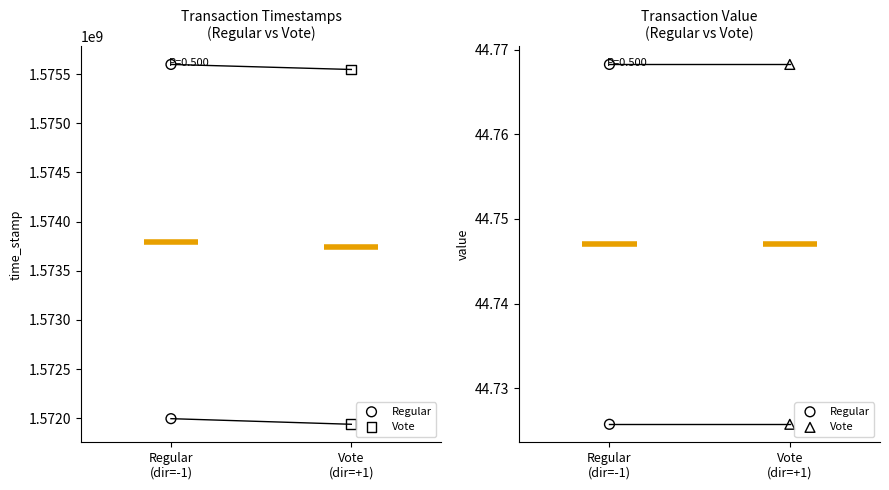

Which series reaches the maximum Y coordinate?

Regular